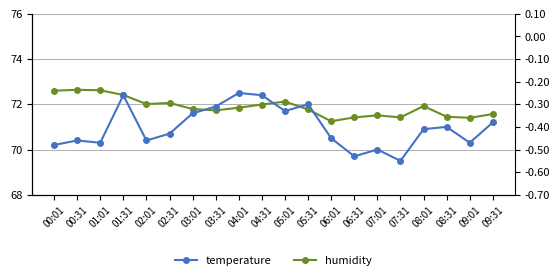

At which label does humidity reach its minimum?

06:01